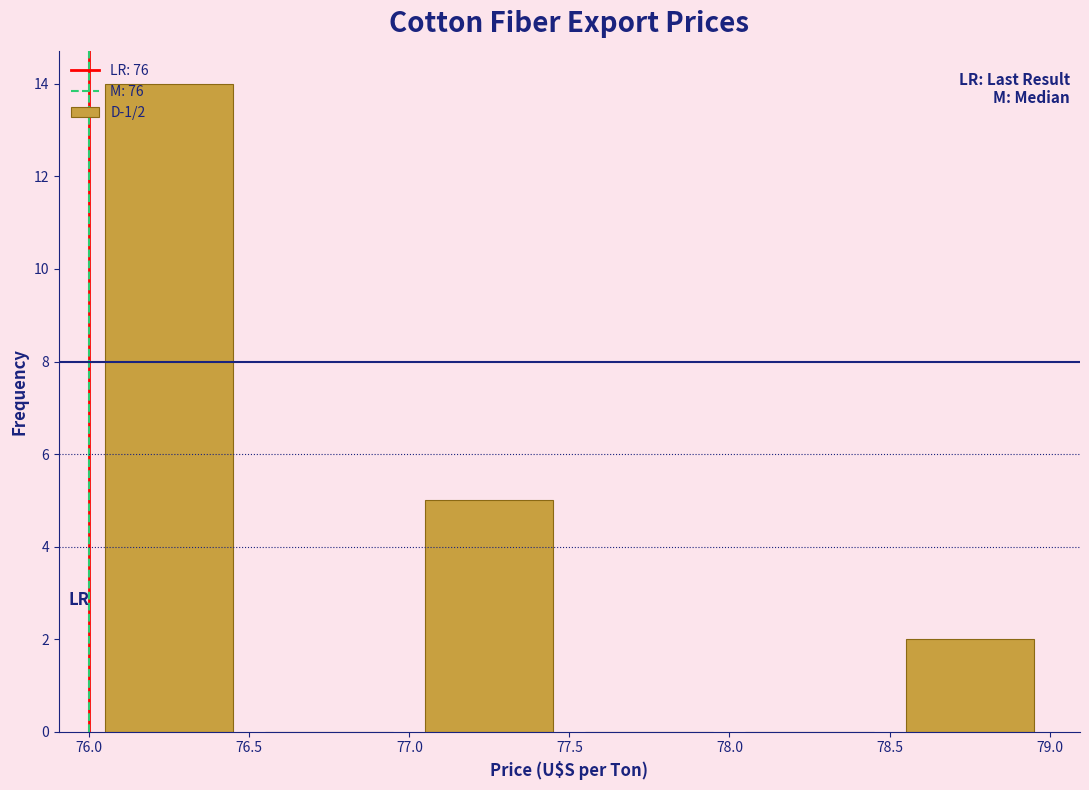

Over which range of the x-axis is the bar tallest?

76.0 to 76.5